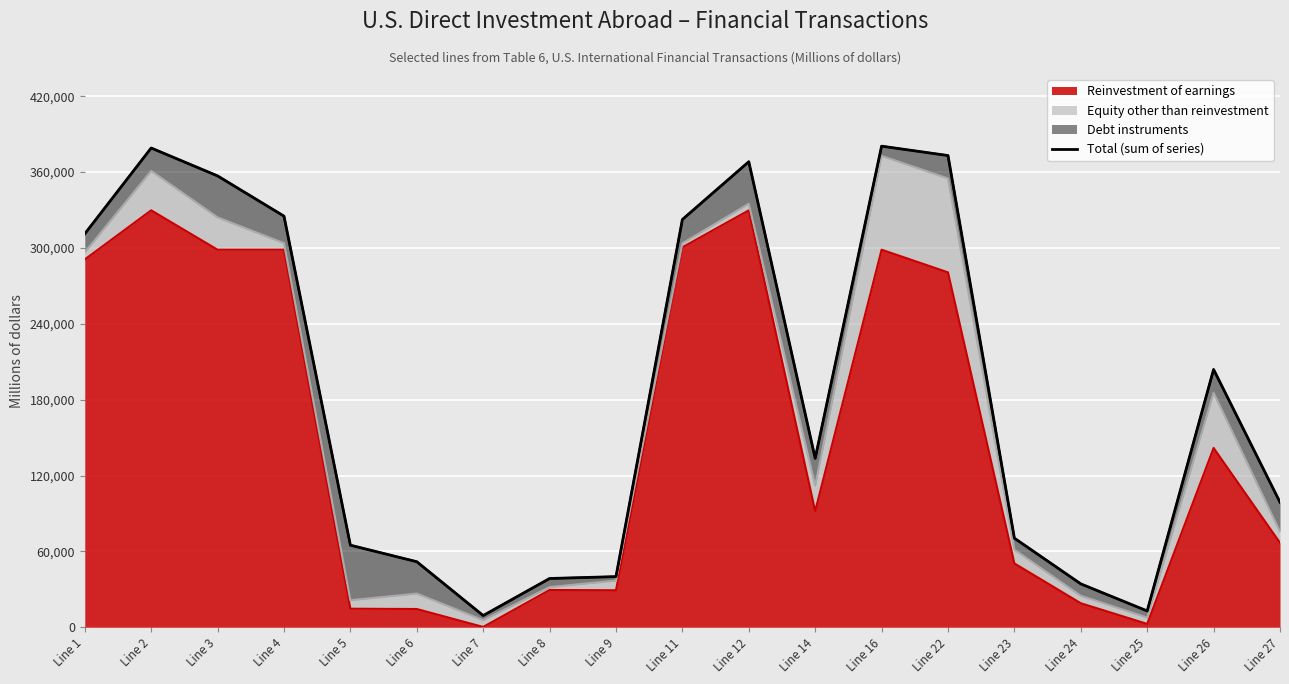

What is the smallest value displayed?

9231